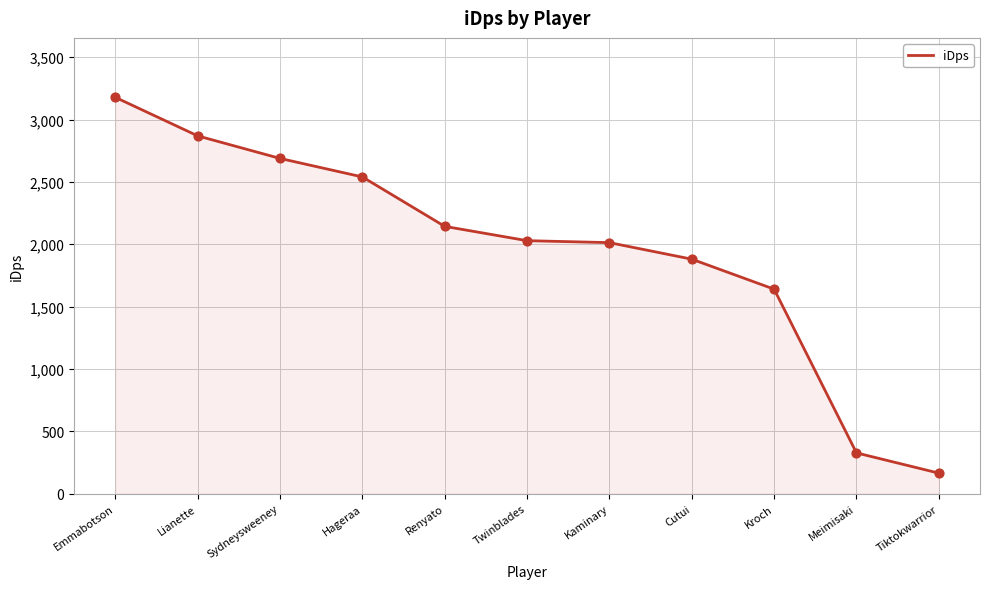

What is the change in value from Renyato to Cutui?

-262.9